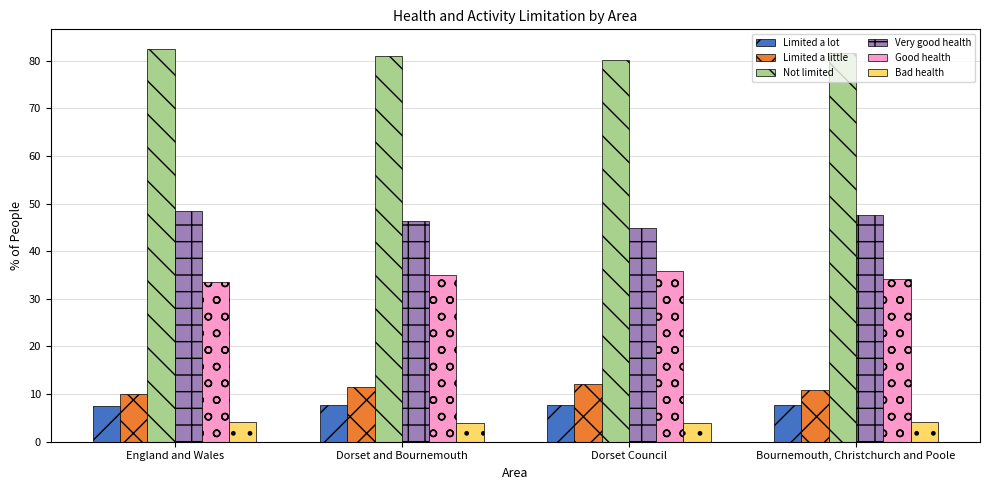

What is the spread (max minus min) of values at Dorset and Bournemouth?

76.9